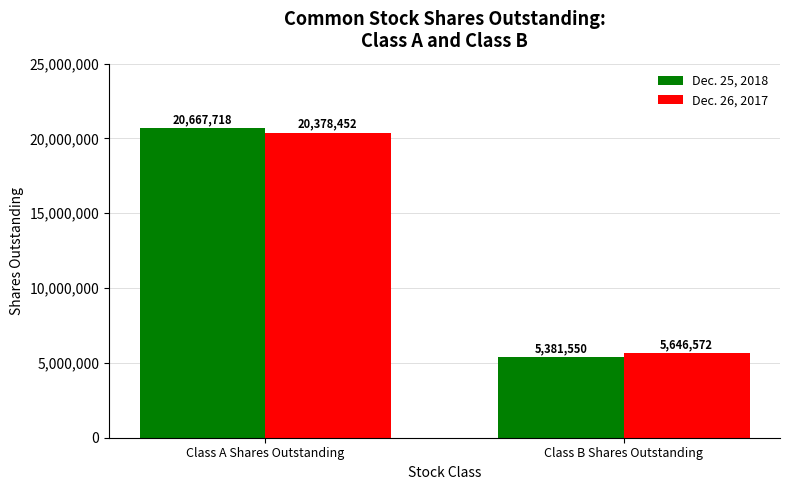

What is the label of the 2nd bar from the left?

Class B Shares Outstanding